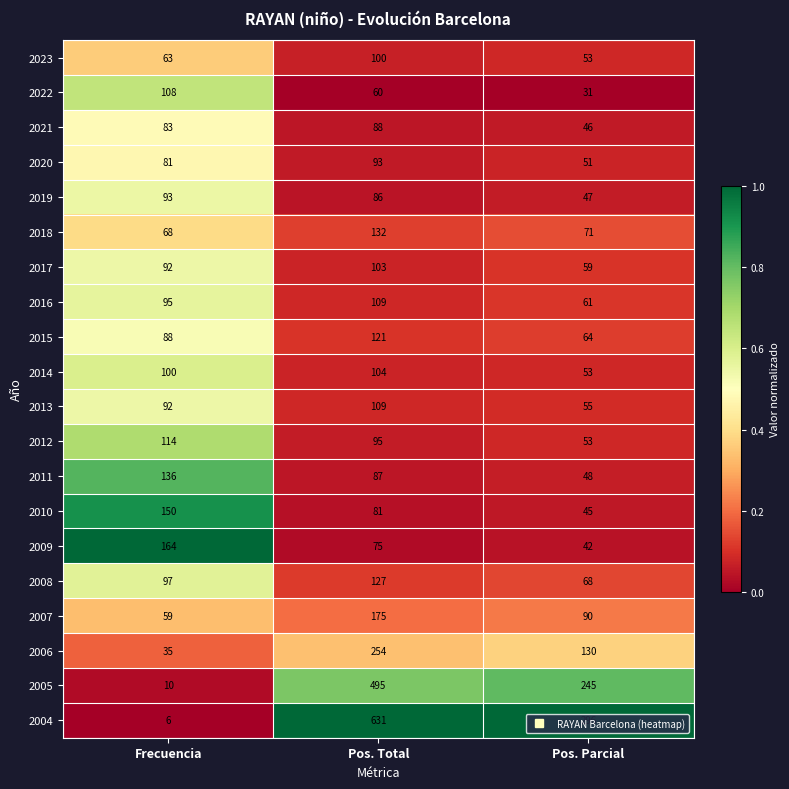

Which series has the largest range (max minus min)?

2004